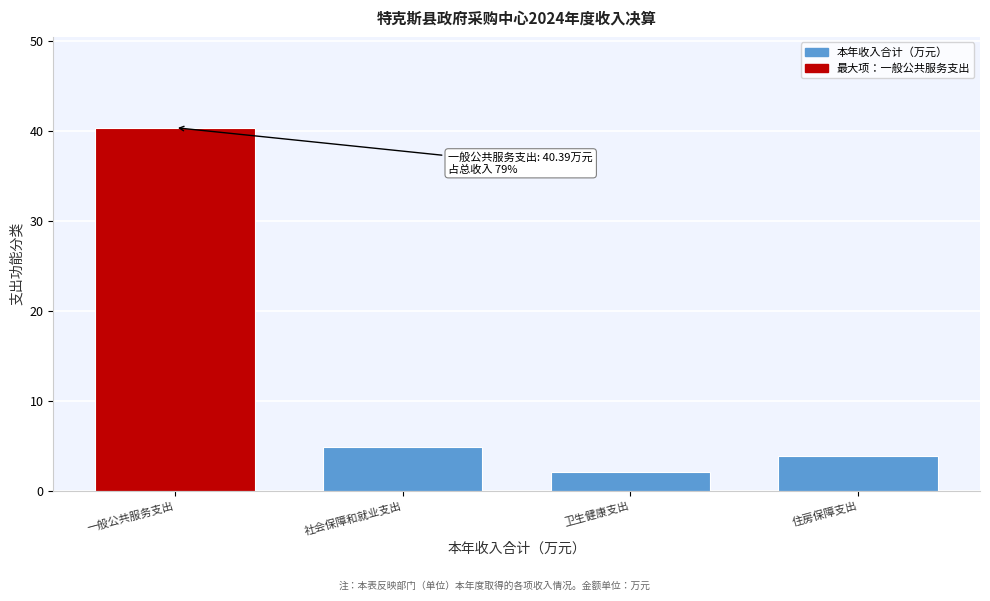

Reading left to right, extract all data points from this chart.

一般公共服务支出=40.4	社会保障和就业支出=4.9	卫生健康支出=2.0	住房保障支出=3.8